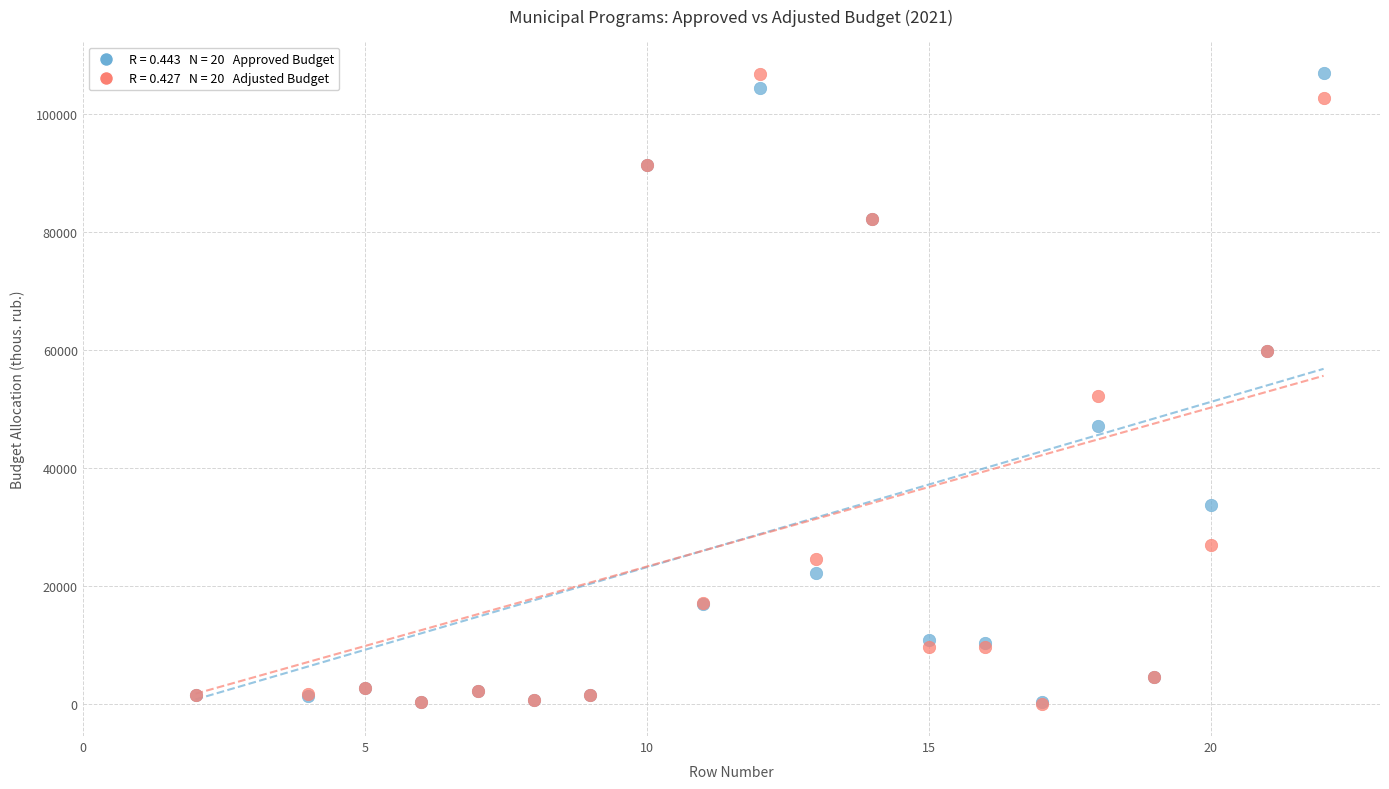

Across all series, what Y value is closest to 53490?

52300.7